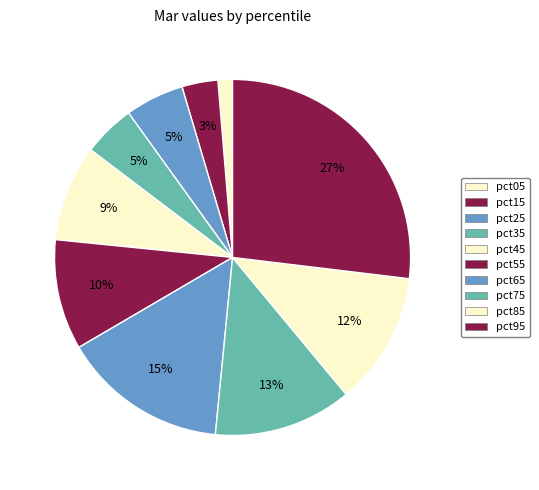

What is the largest slice in the pie chart?

pct95